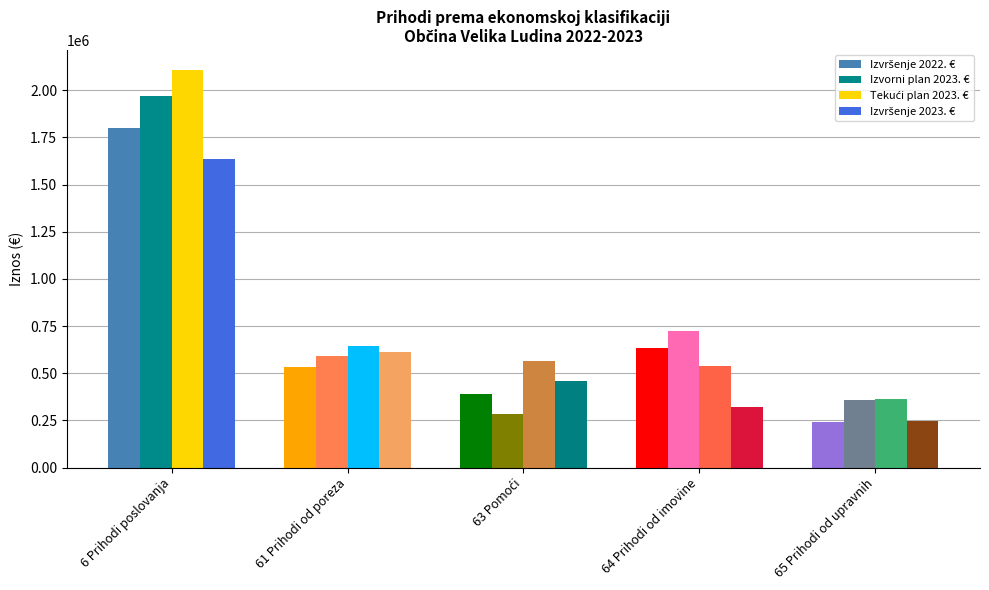

What position from the right is 64 Prihodi od imovine?

2